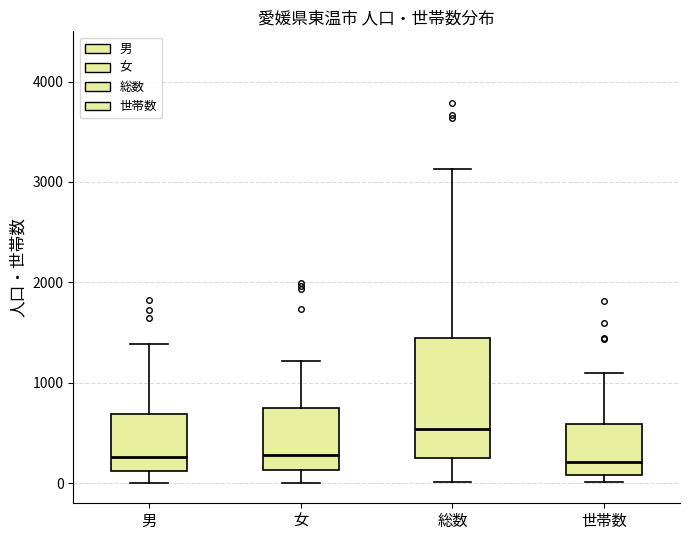

Reading left to right, transcribe this box plot: for each box, give where its median line is, the range the box spans, and where its two whiskers end, as read against the y-axis. The values are not printed on the chart, so give them approximately, as read against the axis.

男: median 300, box 100 to 700, whiskers 0 to 1400
女: median 300, box 100 to 800, whiskers 0 to 1200
総数: median 500, box 300 to 1400, whiskers 0 to 3100
世帯数: median 200, box 100 to 600, whiskers 0 to 1100